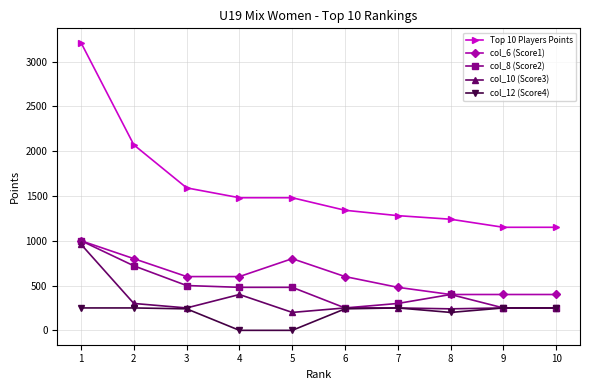

True or false: col_6 (Score1) and Top 10 Players Points cross at least once.

False